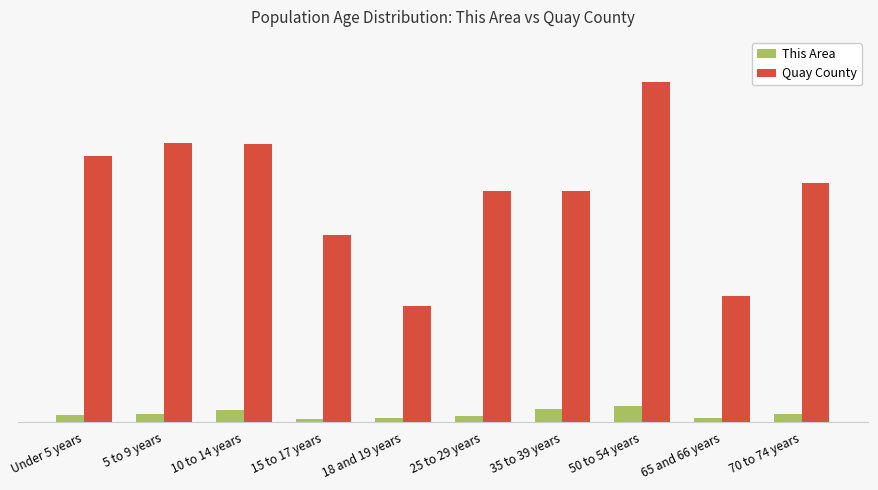

Which series has the largest total across all categories?

Quay County